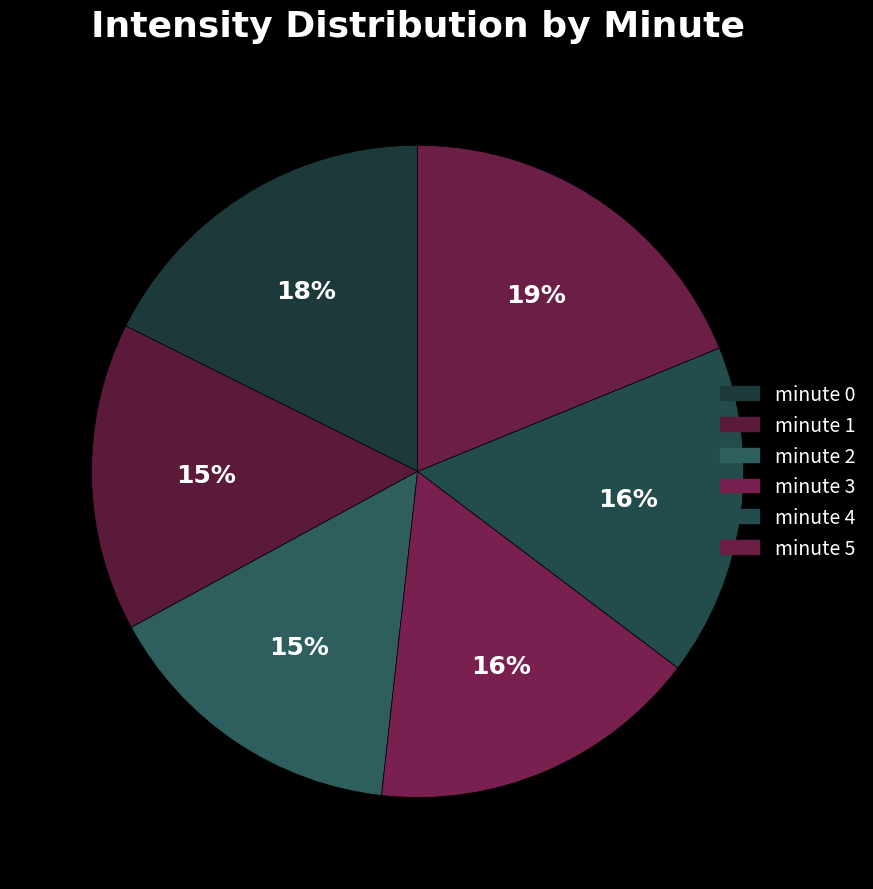

How many slices are in this pie chart?

6